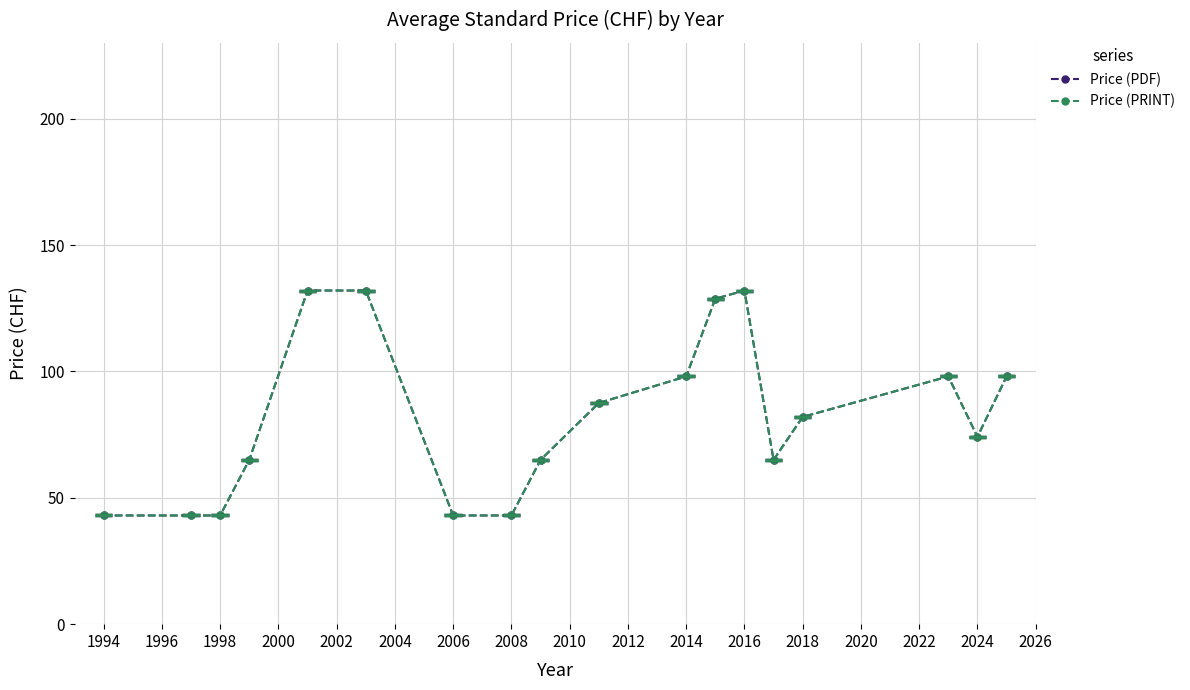

Which series has the largest total across all categories?

Price (PDF)